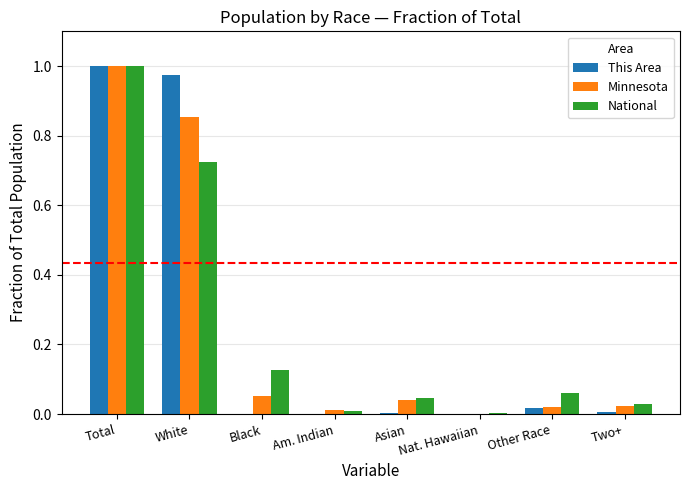

Is it true that Minnesota equals 0.5 at White?

False